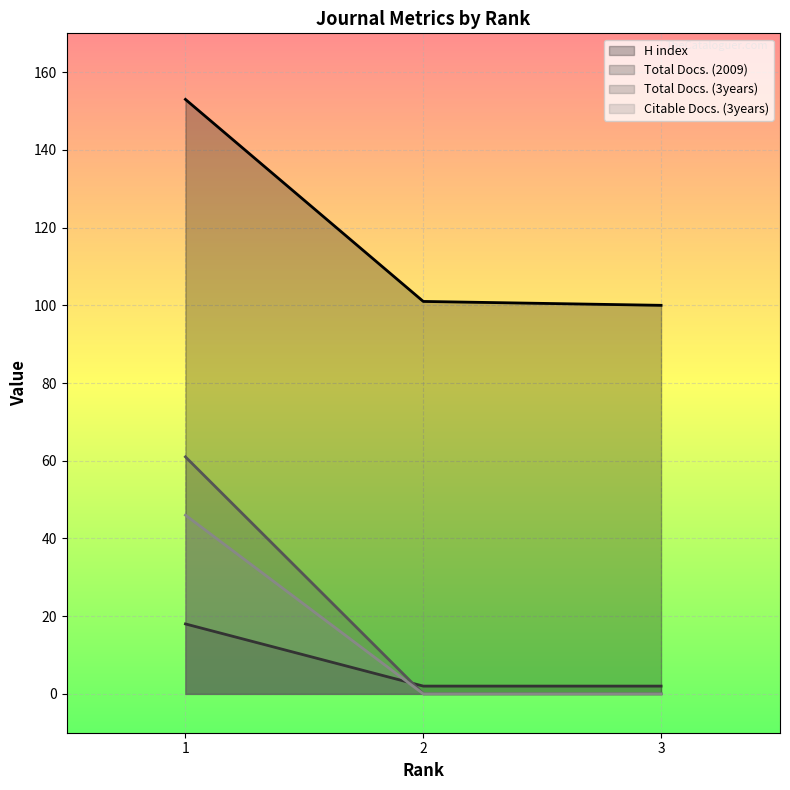

How many positive values does the Total Docs. (3years) series have?

1